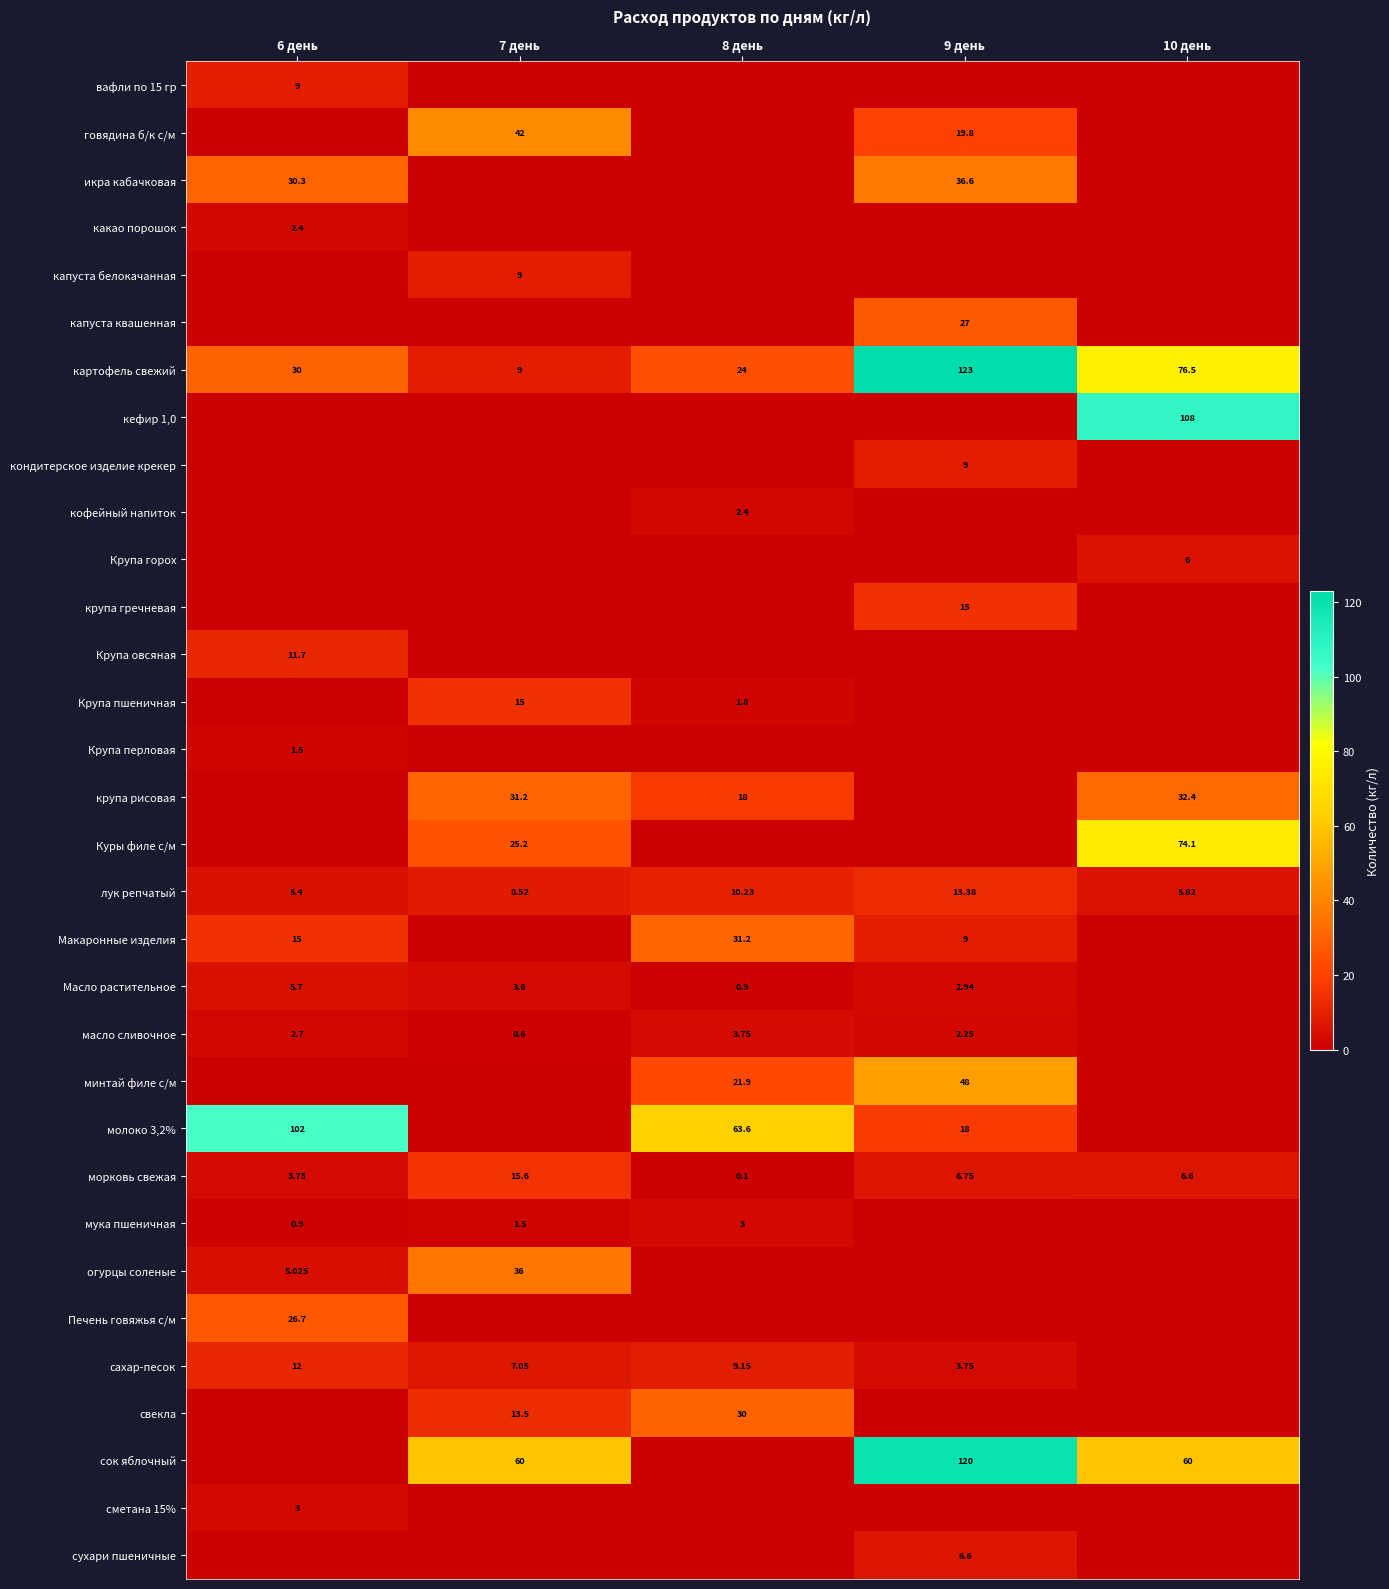

Is the value of капуста белокачанная at 7 день greater than the value of Крупа пшеничная at 7 день?

No